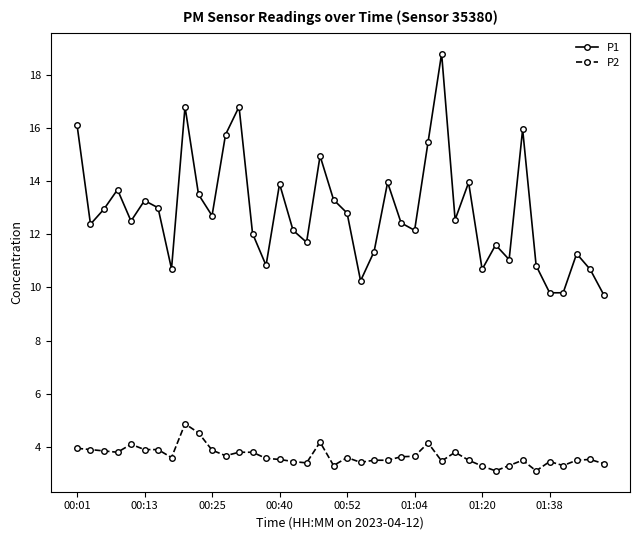

Which series has the largest range (max minus min)?

P1